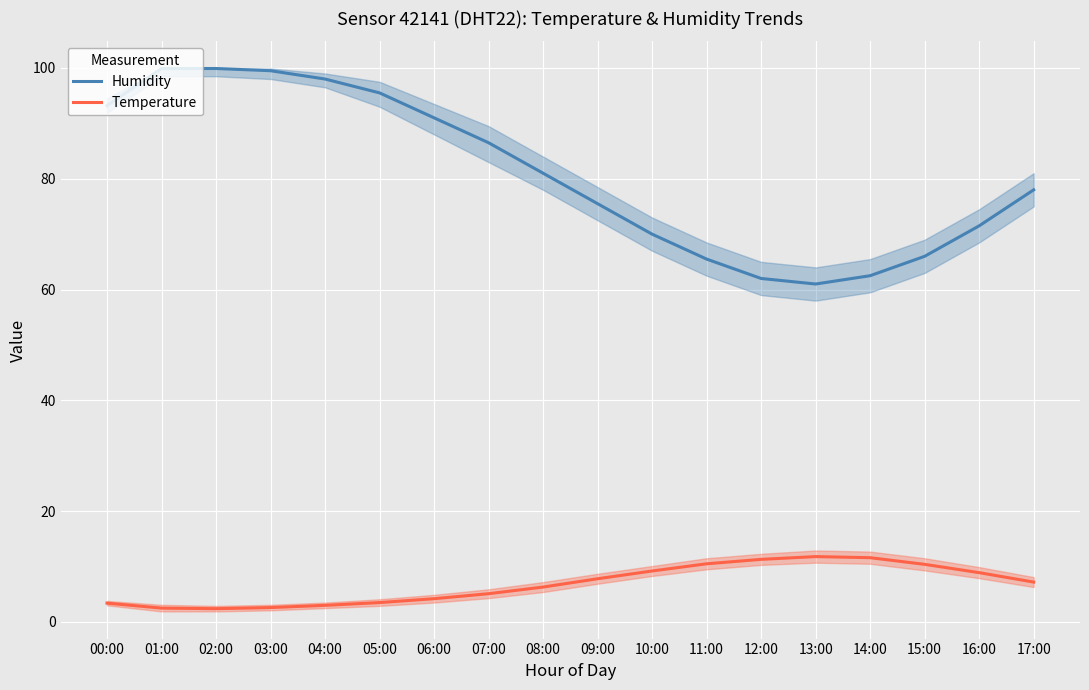

Where is Humidity nearest to the value 80?

08:00